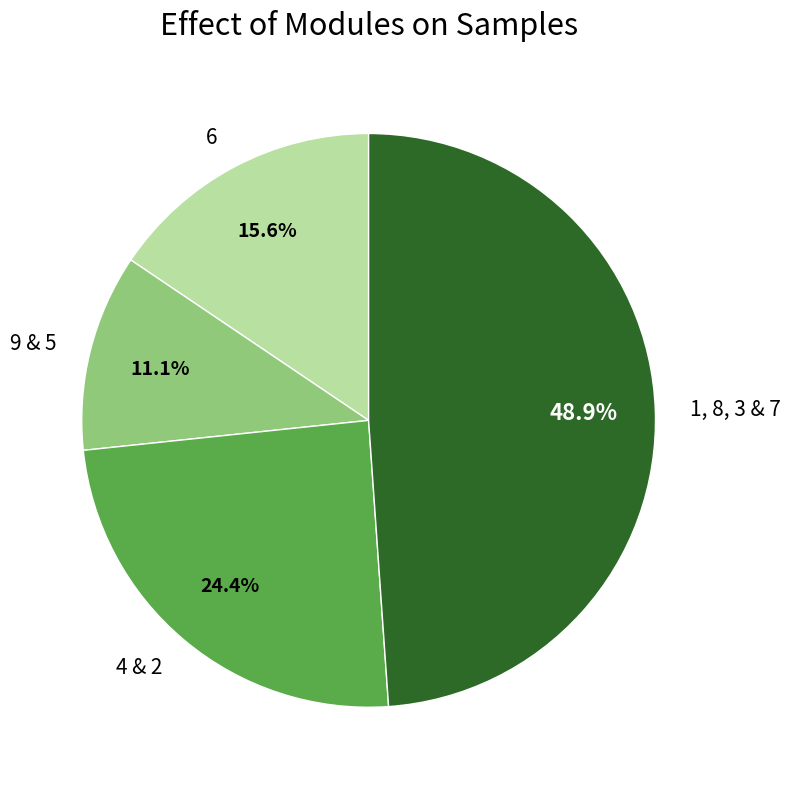

How many segments does this pie chart have?

4